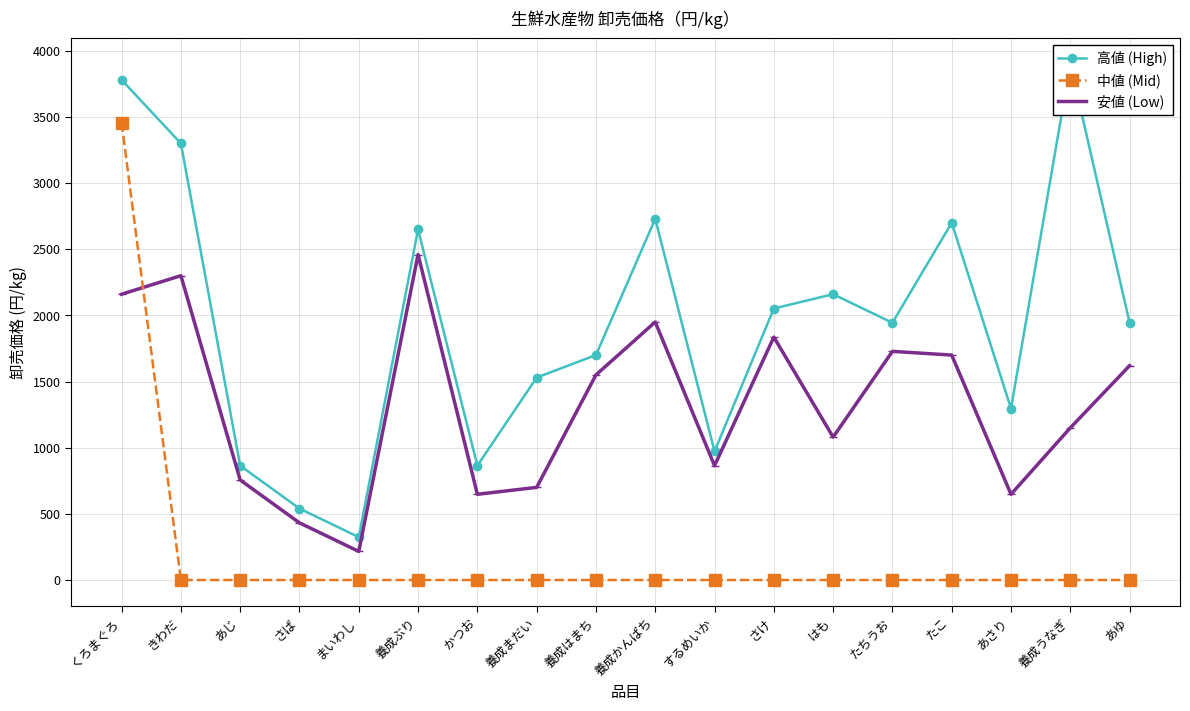

Rank the series by their maximum value, from lowest to highest.

安値 (Low), 中値 (Mid), 高値 (High)